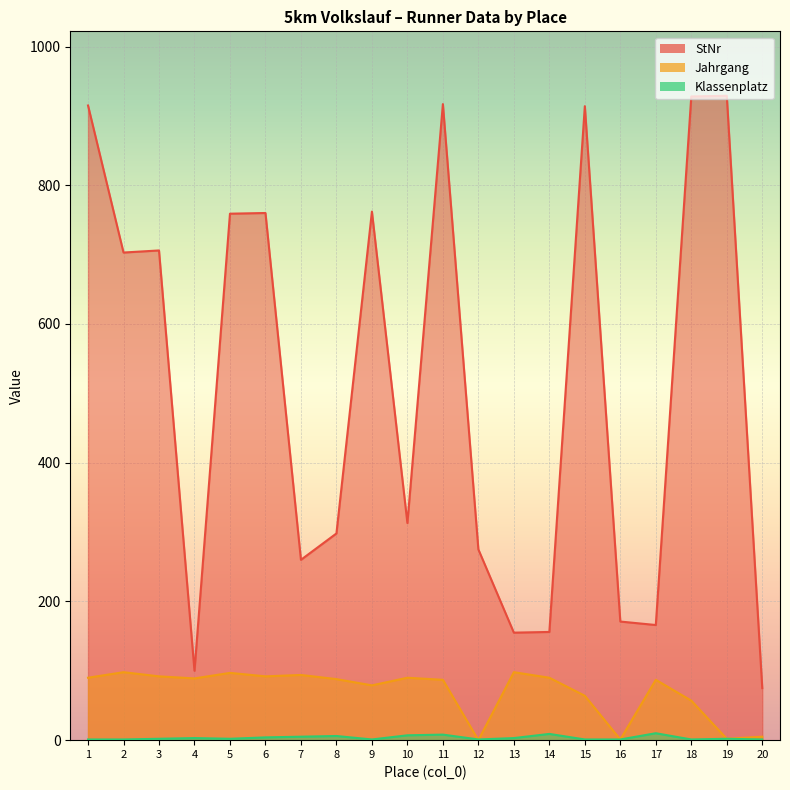

Which series has the largest total across all categories?

StNr